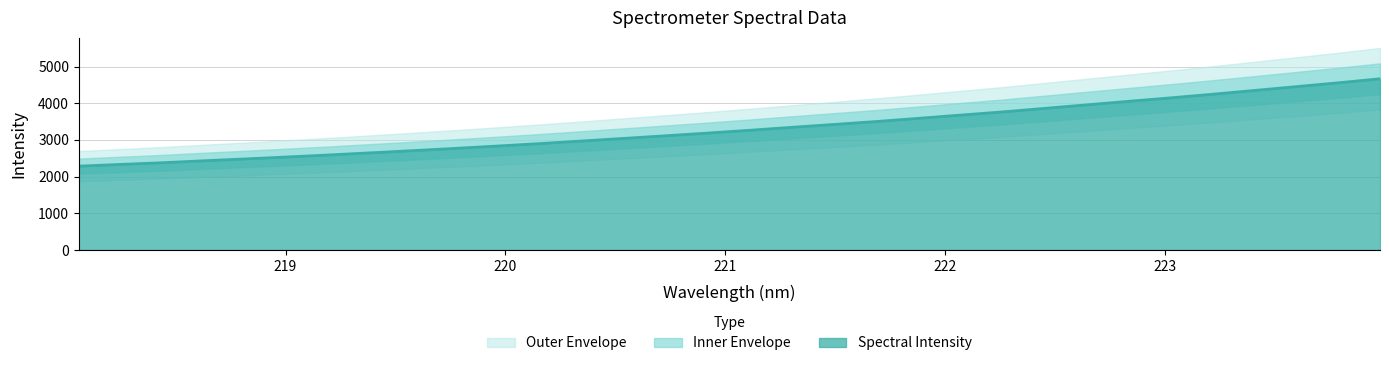

Reading right to left, list all the values displayed in this chart.

223.9802=4668.2	223.7895=4557.7	223.5987=4453.1	223.408=4349.2	223.2172=4246.1	223.0264=4147.2	222.8355=4052.6	222.6447=3957.0	222.4538=3860.4	222.263=3764.8	222.0721=3678.0	221.8812=3590.0	221.6902=3503.4	221.4993=3424.1	221.3083=3346.1	221.1174=3266.0	220.9264=3189.8	220.7354=3116.1	220.5444=3044.2	220.3533=2973.1	220.1623=2902.5	219.9712=2836.5	219.7801=2772.7	219.589=2711.4	219.3979=2652.0	219.2067=2593.2	219.0156=2538.1	218.8244=2484.7	218.6332=2433.6	218.442=2379.3	218.2508=2333.0	218.0596=2285.9